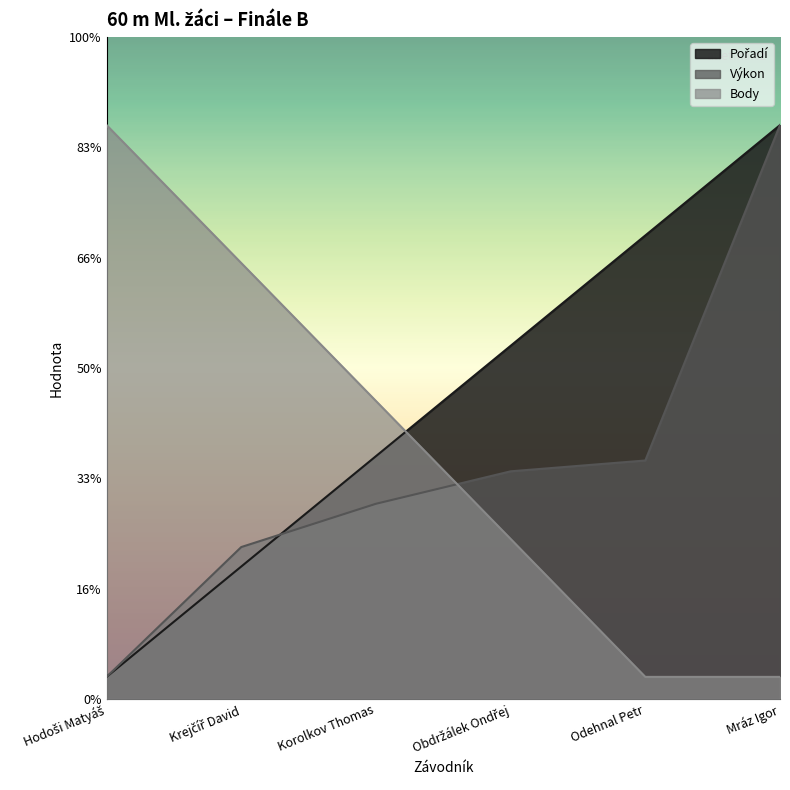

Which series ends up on top after the final intersection of Pořadí and Výkon?

Pořadí